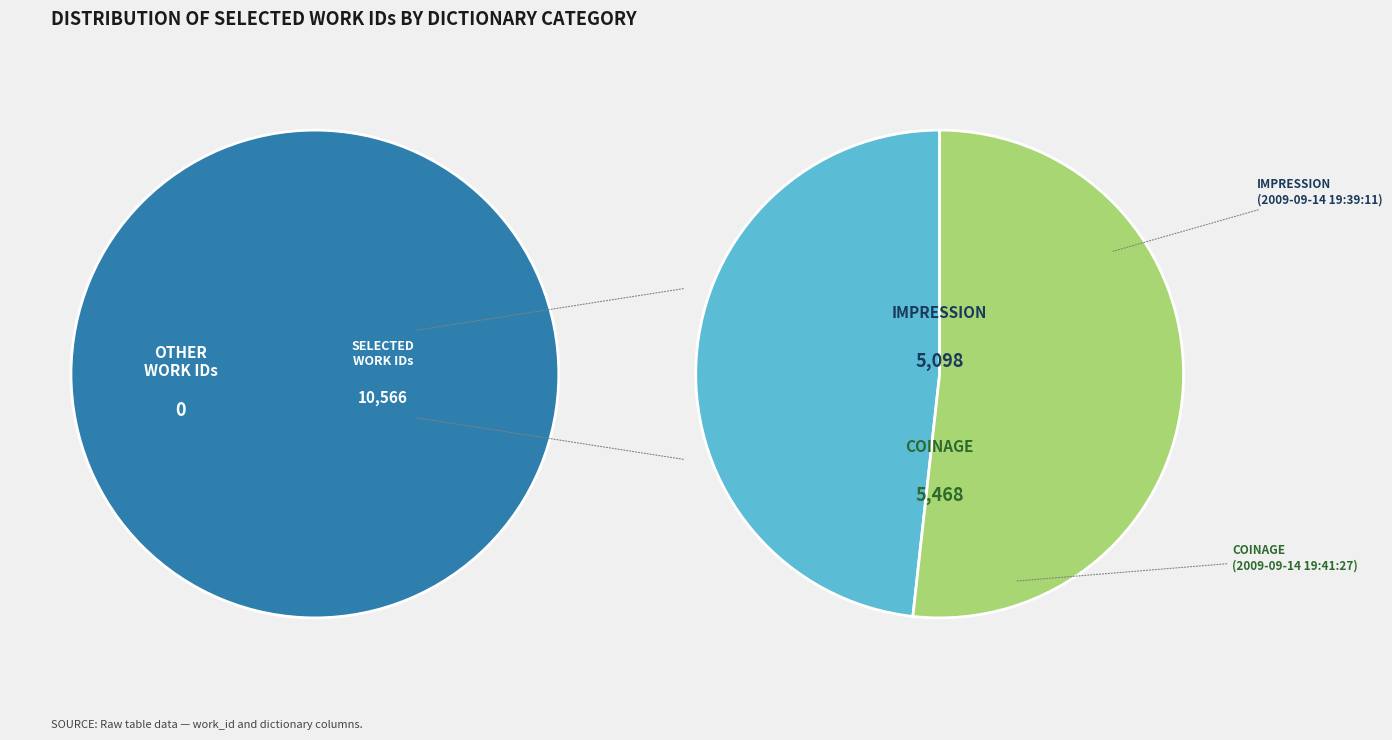

What is the change in value from 2009-09-14 19:39:11 UTC to 2009-09-14 19:41:27 UTC?

+370